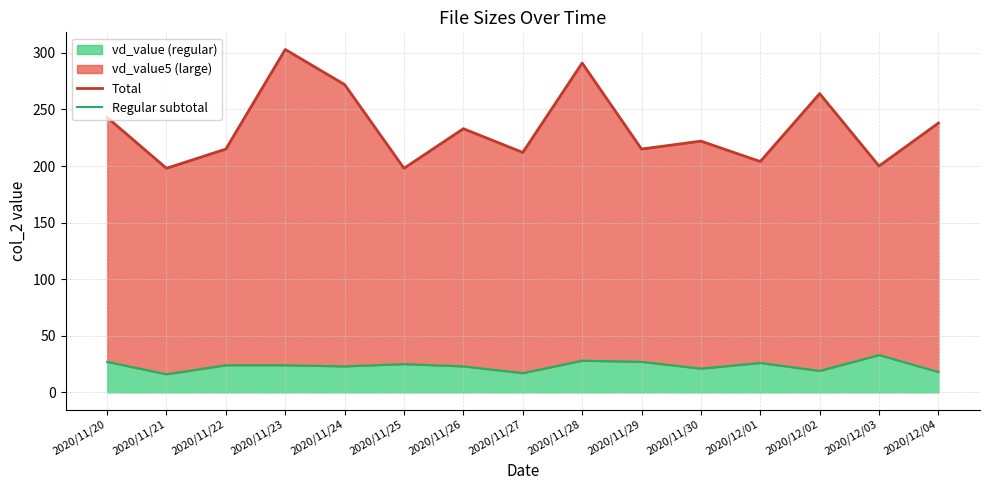

Where is the first local maximum for Regular subtotal?

2020/11/25